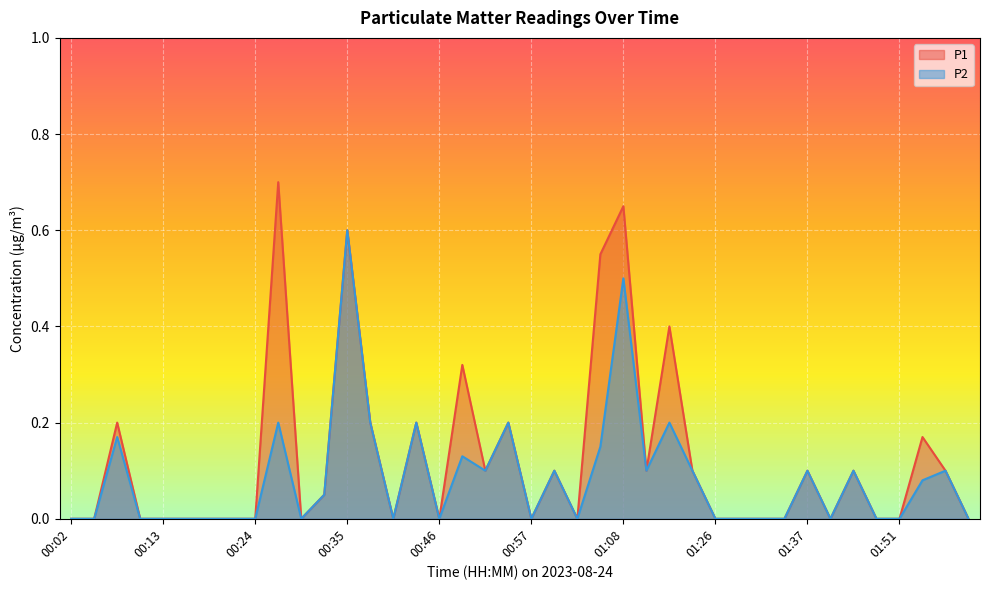

Reading left to right, transcribe all the data shown in this chart.

P1: 0.0	0.0	0.2	0.0	0.0	0.0	0.0	0.0	0.0	0.7	0.0	0.1	0.6	0.2	0.0	0.2	0.0	0.3	0.1	0.2	0.0	0.1	0.0	0.6	0.7	0.1	0.4	0.1	0.0	0.0	0.0	0.0	0.1	0.0	0.1	0.0	0.0	0.2	0.1	0.0
P2: 0.0	0.0	0.2	0.0	0.0	0.0	0.0	0.0	0.0	0.2	0.0	0.1	0.6	0.2	0.0	0.2	0.0	0.1	0.1	0.2	0.0	0.1	0.0	0.1	0.5	0.1	0.2	0.1	0.0	0.0	0.0	0.0	0.1	0.0	0.1	0.0	0.0	0.1	0.1	0.0